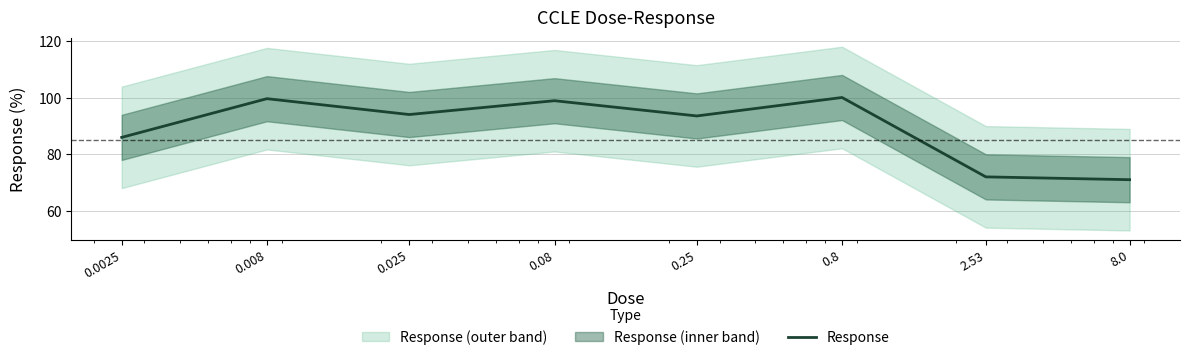

Does the chart display data point markers on the line(s)?

No